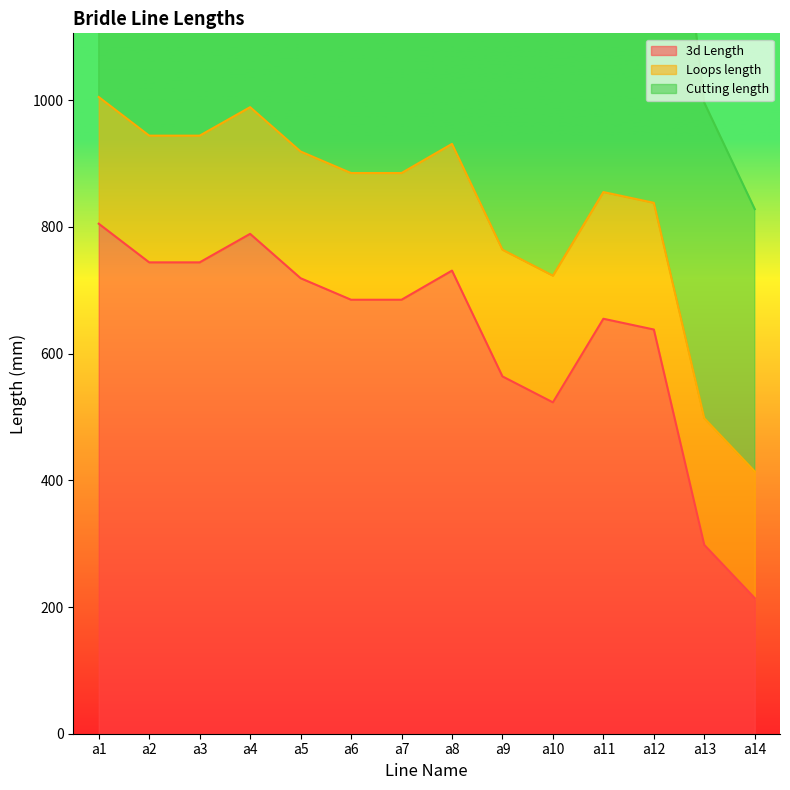

Which category has the lowest value in the 3d Length series?

a14